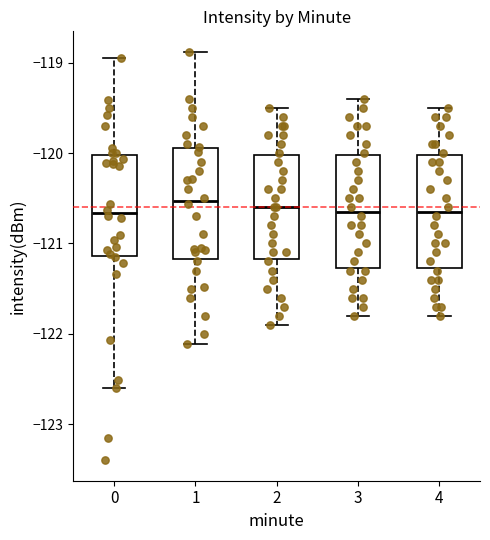

Where is the lower edge of the box at x = 0 on the y-axis? The values are not printed on the chart, so give them approximately, as read against the axis.

-121.1